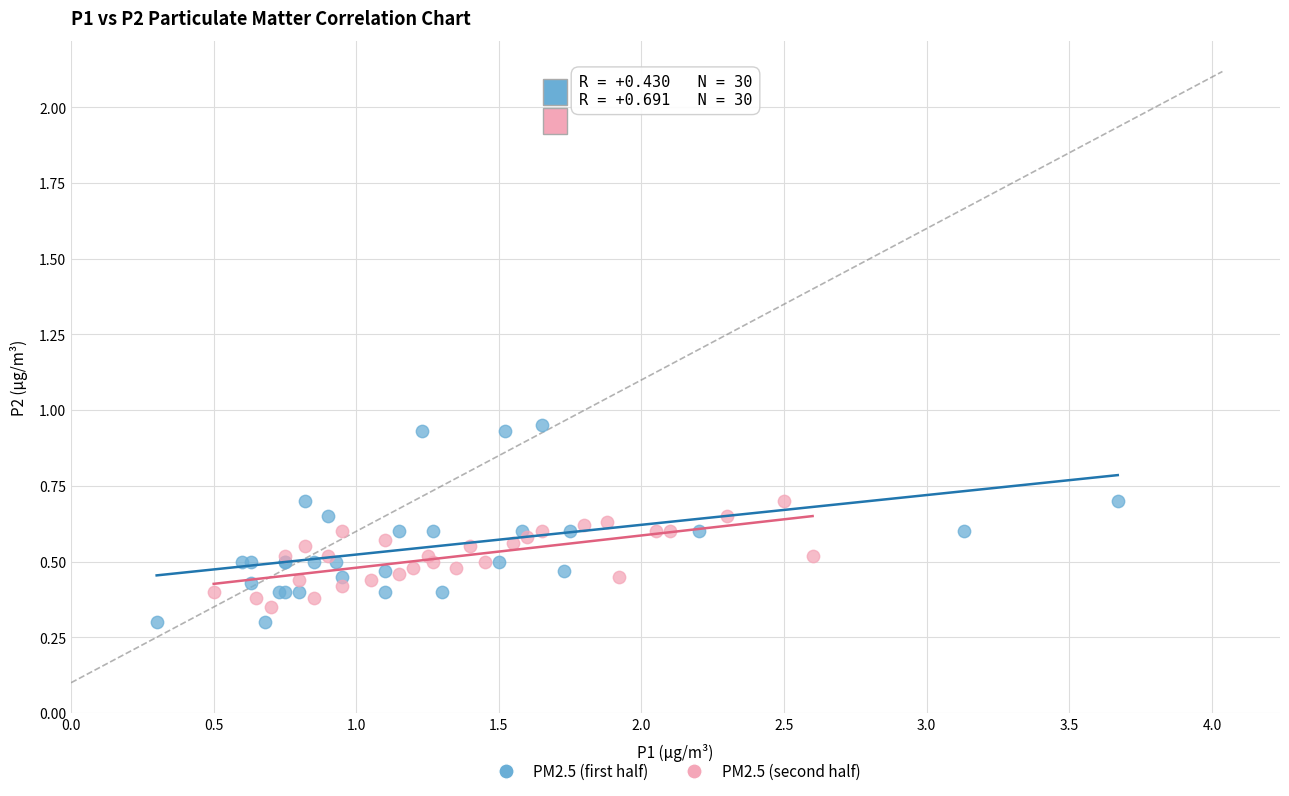

What are all the series names shown in the legend?

PM2.5 (first half), PM2.5 (second half)